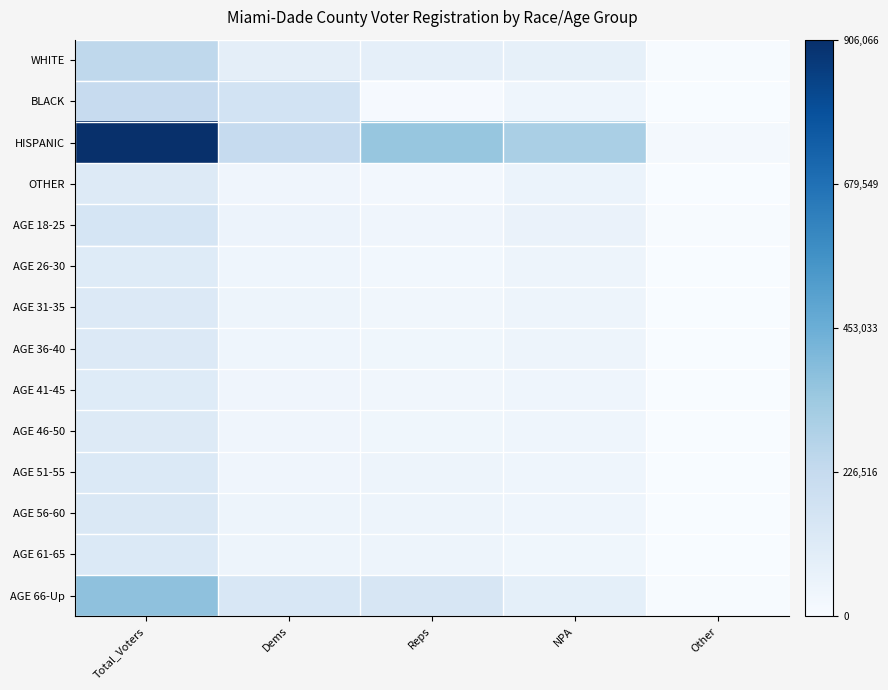

Reading right to left, extract all data points from this chart.

WHITE: Other=0.0	NPA=0.1	Reps=0.1	Dems=0.1	Total_Voters=0.3
BLACK: Other=0.0	NPA=0.0	Reps=0.0	Dems=0.2	Total_Voters=0.2
HISPANIC: Other=0.0	NPA=0.3	Reps=0.4	Dems=0.2	Total_Voters=1.0
OTHER: Other=0.0	NPA=0.1	Reps=0.0	Dems=0.0	Total_Voters=0.1
AGE 18-25: Other=0.0	NPA=0.1	Reps=0.0	Dems=0.1	Total_Voters=0.2
AGE 26-30: Other=0.0	NPA=0.0	Reps=0.0	Dems=0.0	Total_Voters=0.1
AGE 31-35: Other=0.0	NPA=0.1	Reps=0.0	Dems=0.0	Total_Voters=0.1
AGE 36-40: Other=0.0	NPA=0.0	Reps=0.0	Dems=0.0	Total_Voters=0.1
AGE 41-45: Other=0.0	NPA=0.0	Reps=0.0	Dems=0.0	Total_Voters=0.1
AGE 46-50: Other=0.0	NPA=0.0	Reps=0.0	Dems=0.0	Total_Voters=0.1
AGE 51-55: Other=0.0	NPA=0.0	Reps=0.0	Dems=0.0	Total_Voters=0.1
AGE 56-60: Other=0.0	NPA=0.0	Reps=0.1	Dems=0.0	Total_Voters=0.1
AGE 61-65: Other=0.0	NPA=0.0	Reps=0.0	Dems=0.0	Total_Voters=0.1
AGE 66-Up: Other=0.0	NPA=0.1	Reps=0.2	Dems=0.2	Total_Voters=0.4